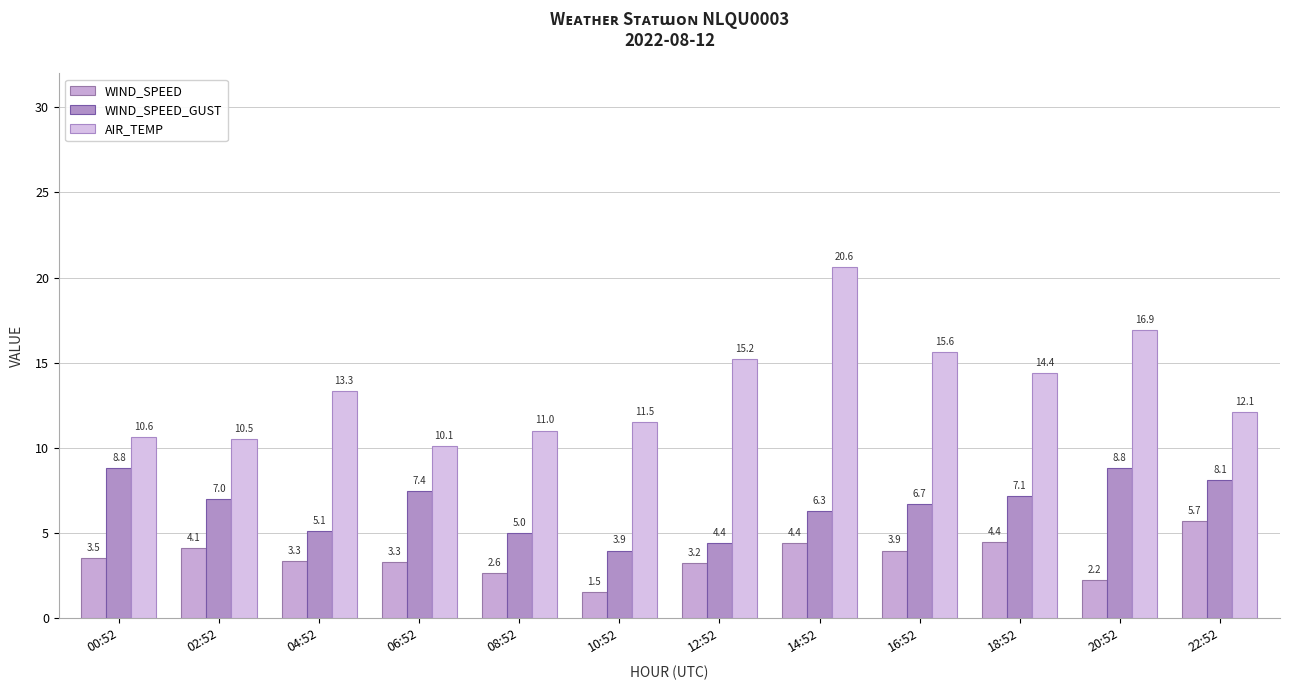

Rank the series at 10:52 from highest to lowest value.

AIR_TEMP, WIND_SPEED_GUST, WIND_SPEED